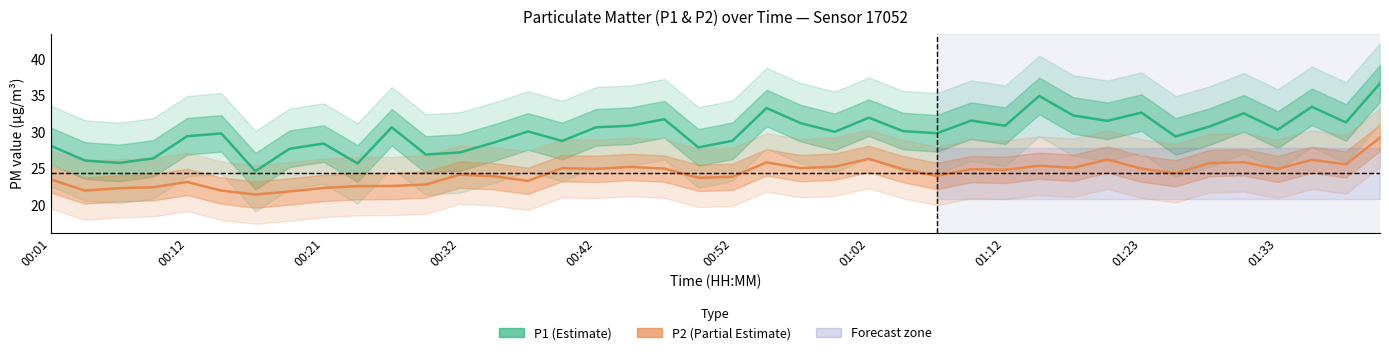

Which series has the largest total across all categories?

P1